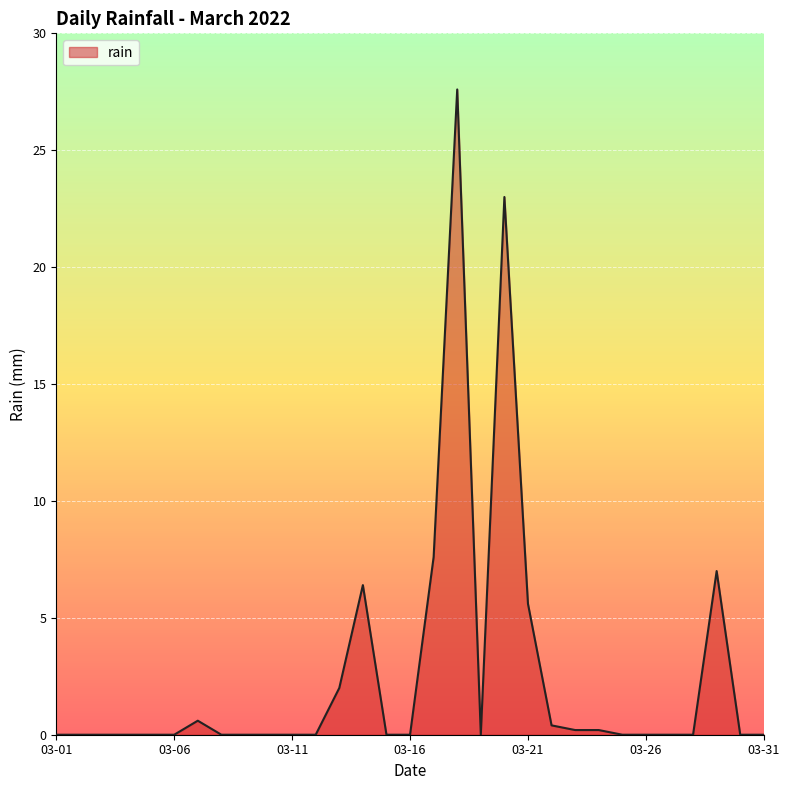

What is the difference between the maximum and minimum values?

27.6